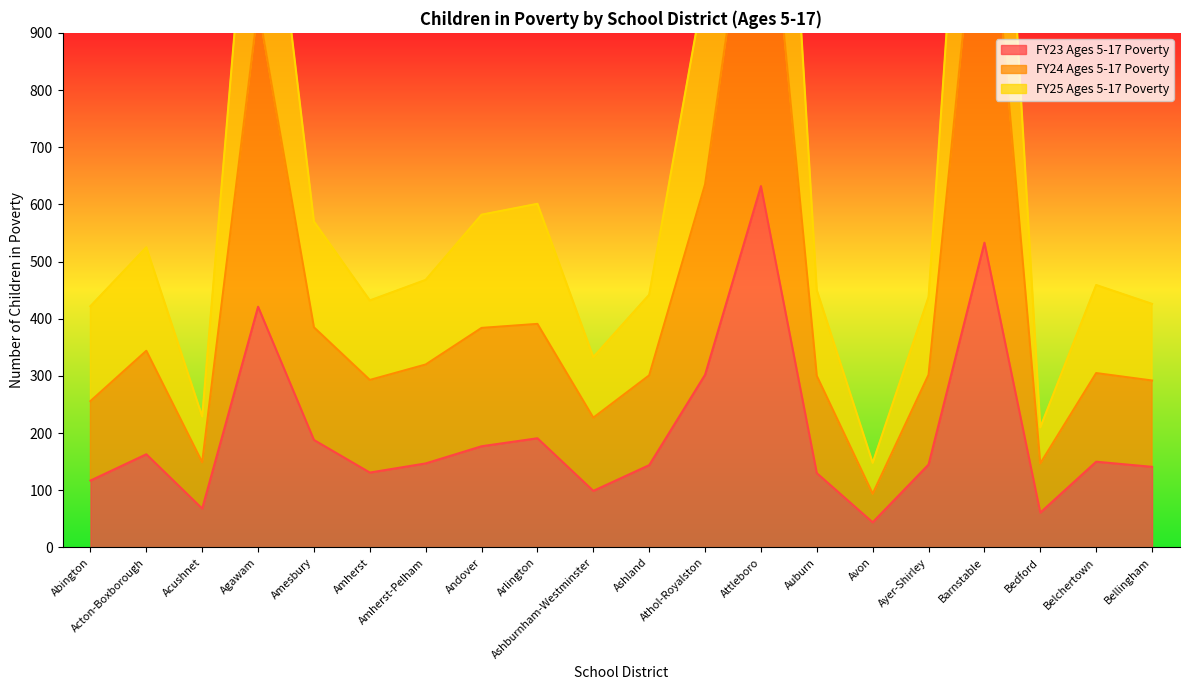

Is the value of FY23 Ages 5-17 Poverty at Andover greater than the value of FY25 Ages 5-17 Poverty at Amesbury?

No